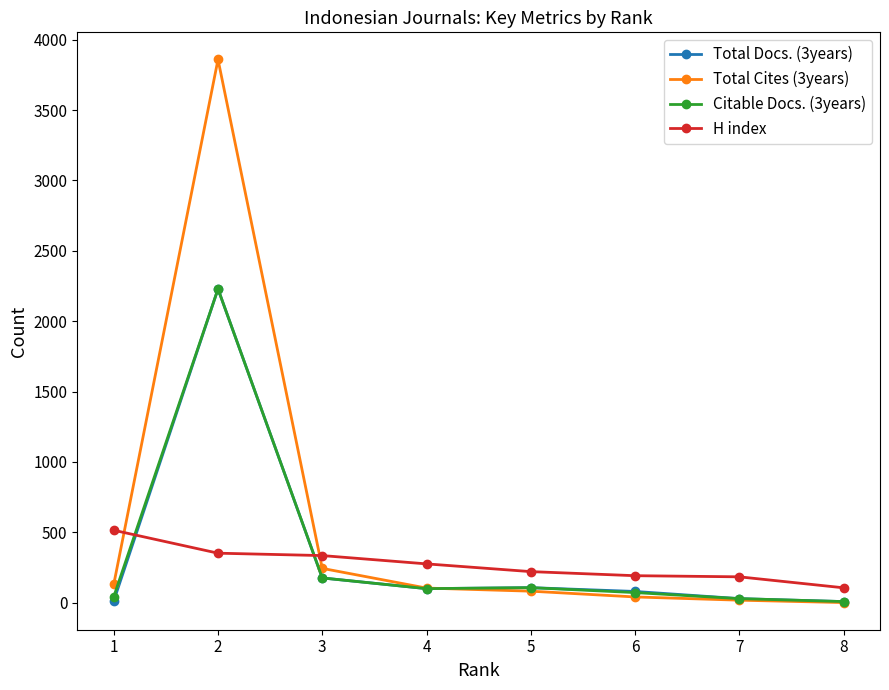

The value of H index at 2 is 351. True or false?

True